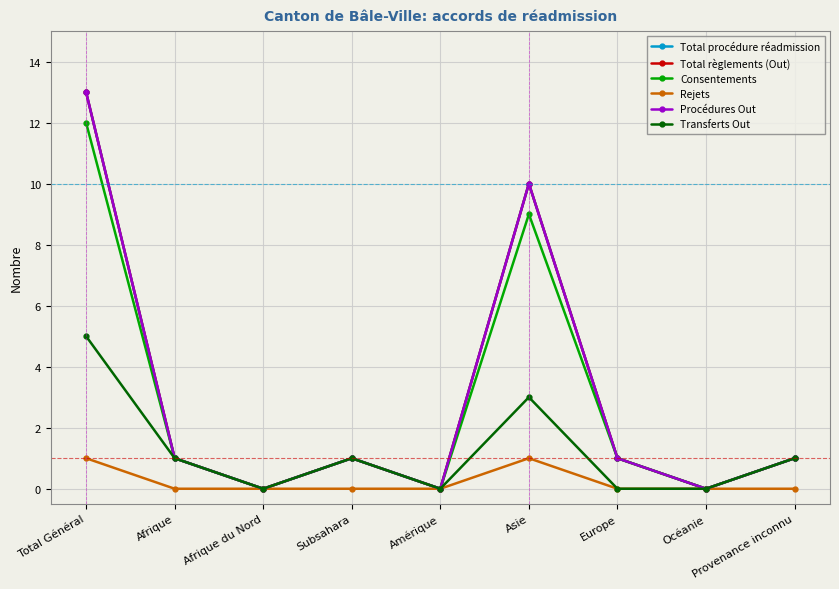

Read the Transferts Out value at Subsahara.

1